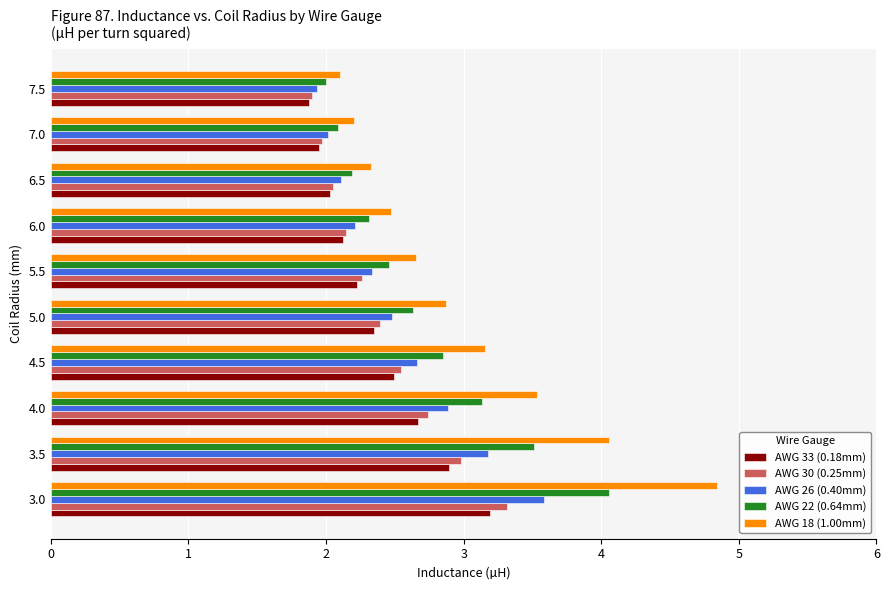

What is the difference between the second highest and minimum values in the AWG 30 (0.25mm) series?

1.1